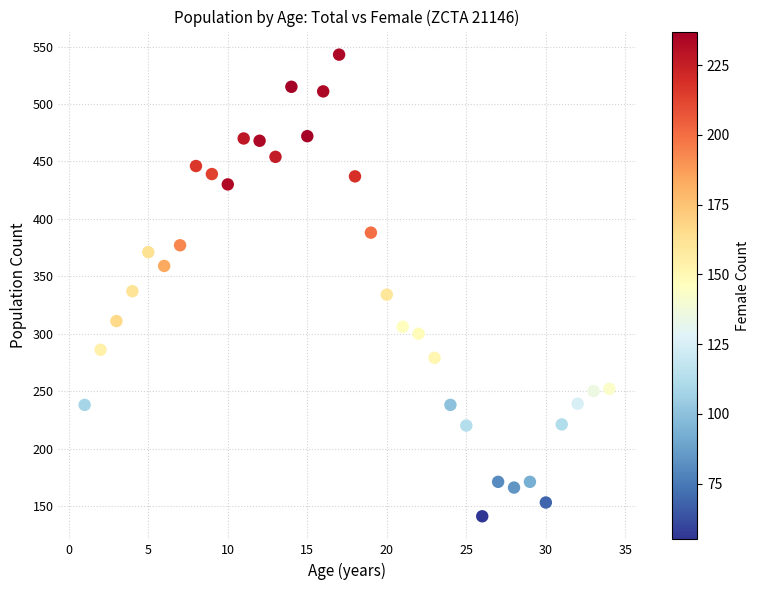

What is the range of X values (max minus min)?

33